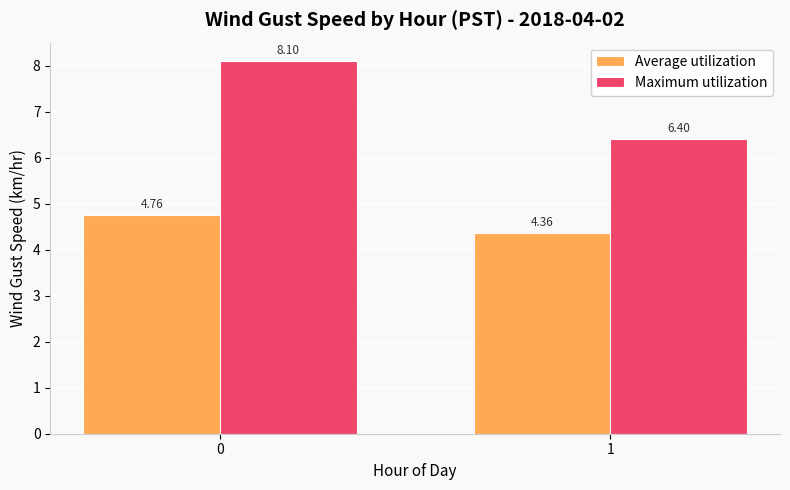

Which series has the largest range (max minus min)?

Maximum utilization